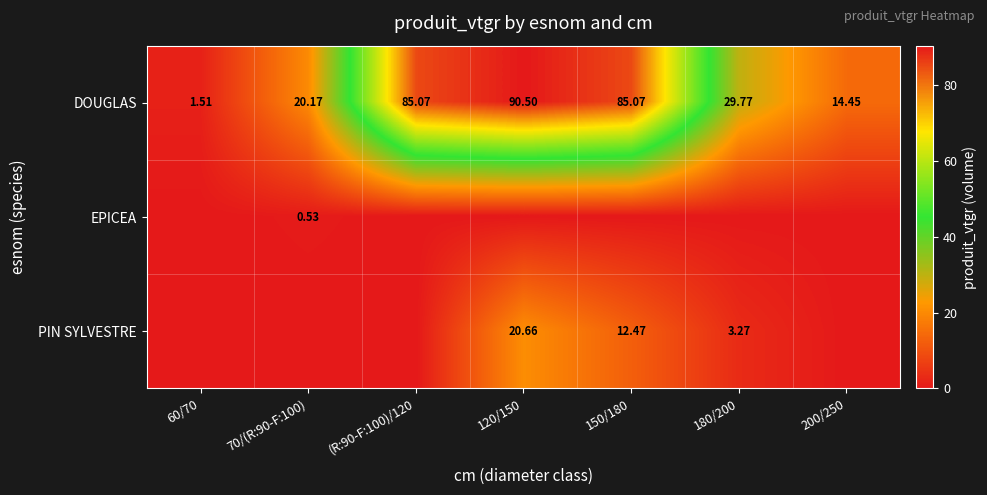

How many data points in DOUGLAS are above 29?

4